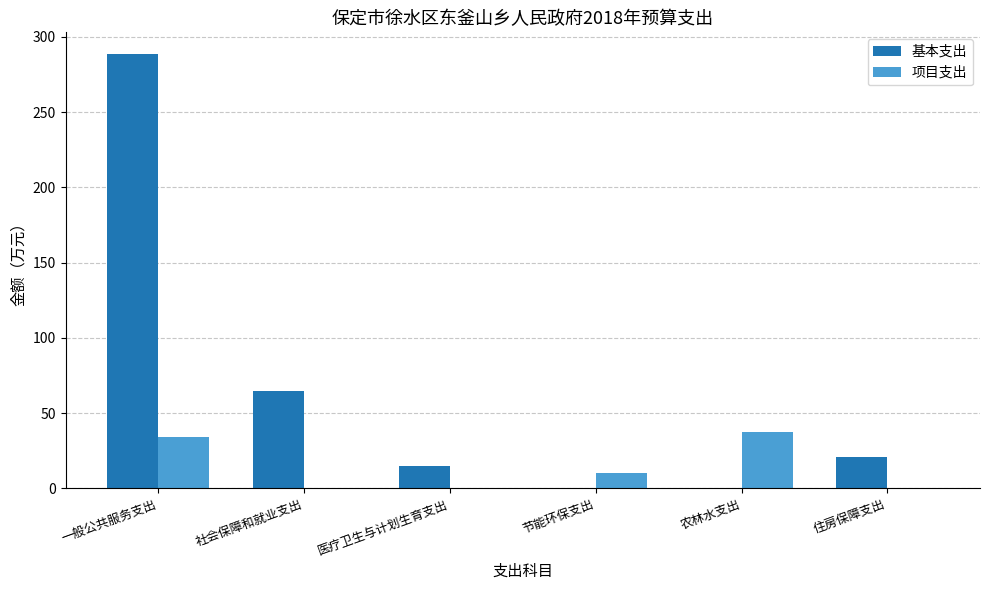

What is the sum of the 项目支出 values at 社会保障和就业支出 and 一般公共服务支出?

34.4